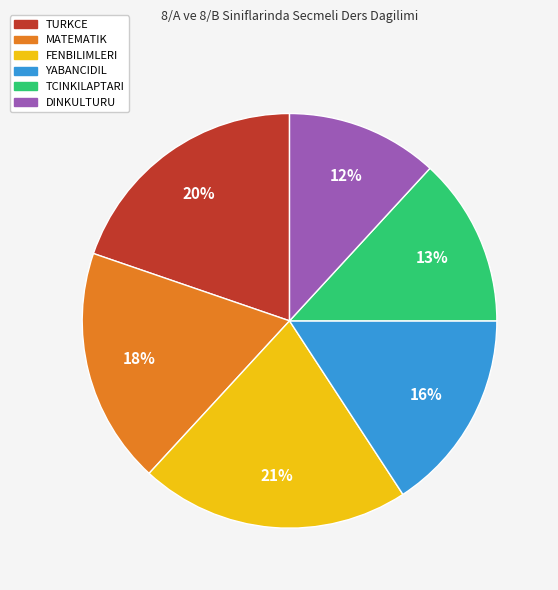

To the nearest percent, what percentage of the pie is MATEMATIK?

18%